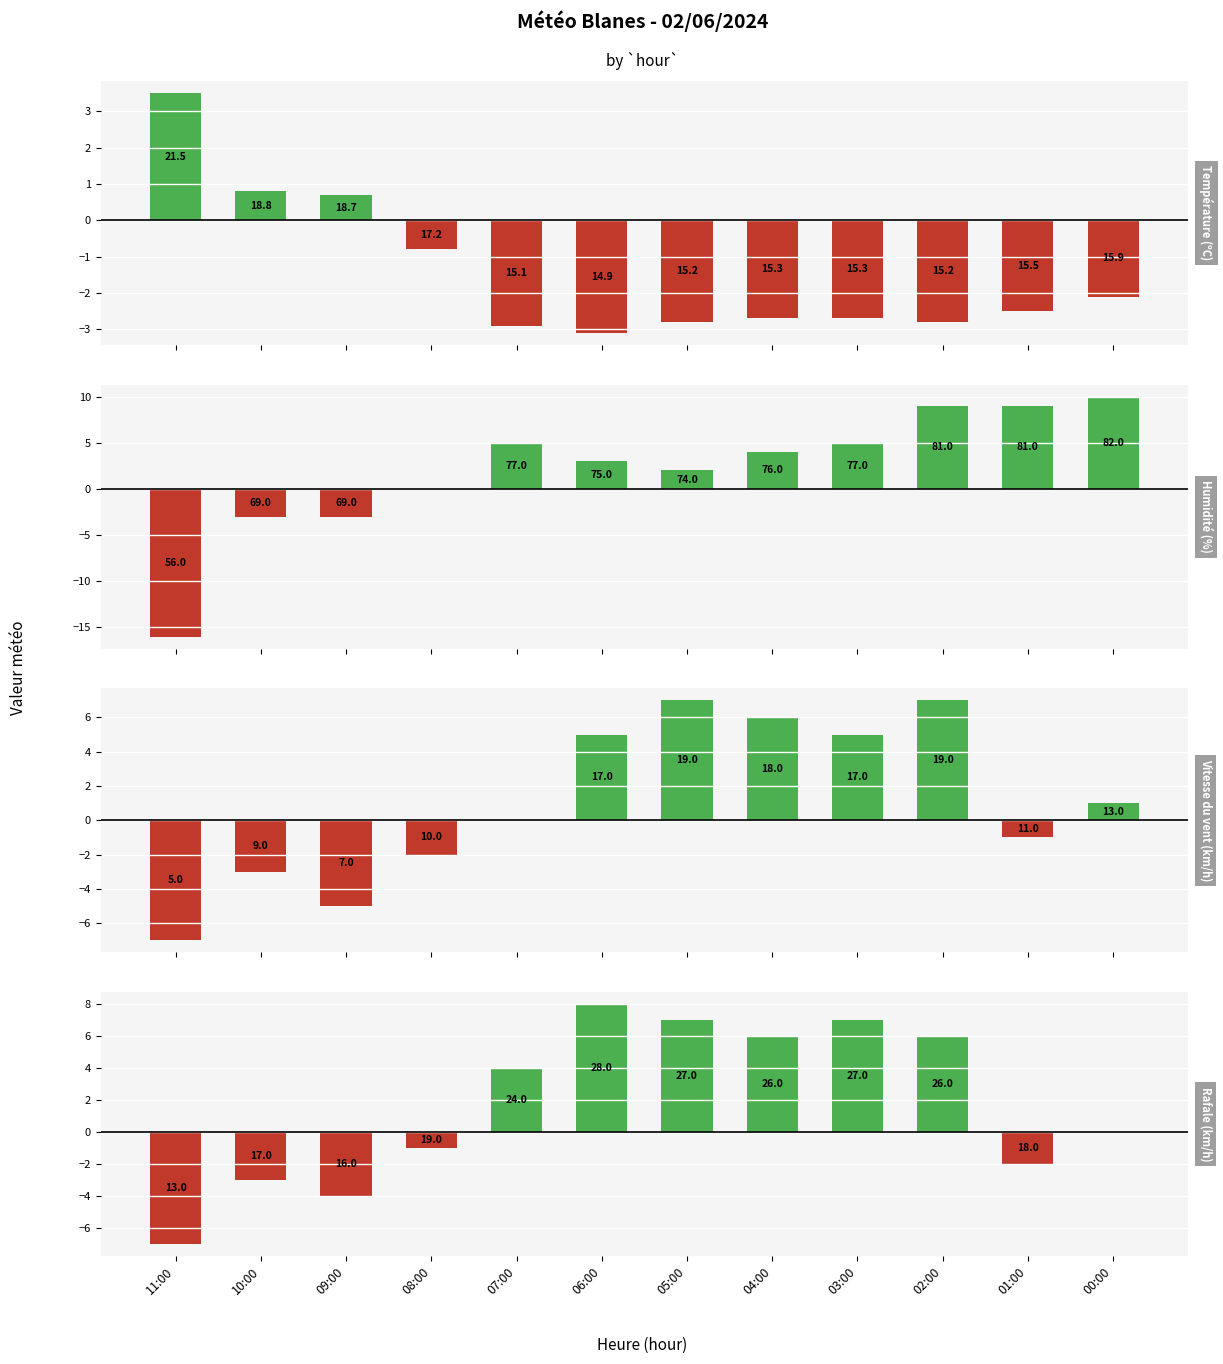

How many data points in Humidité (%) are less than 4?

6